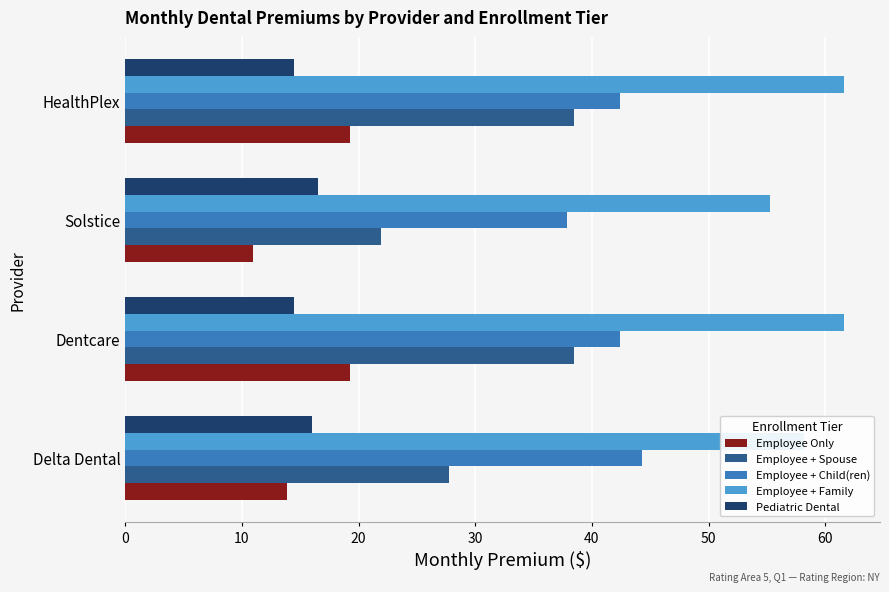

What are all the series names shown in the legend?

Employee Only, Employee + Spouse, Employee + Child(ren), Employee + Family, Pediatric Dental